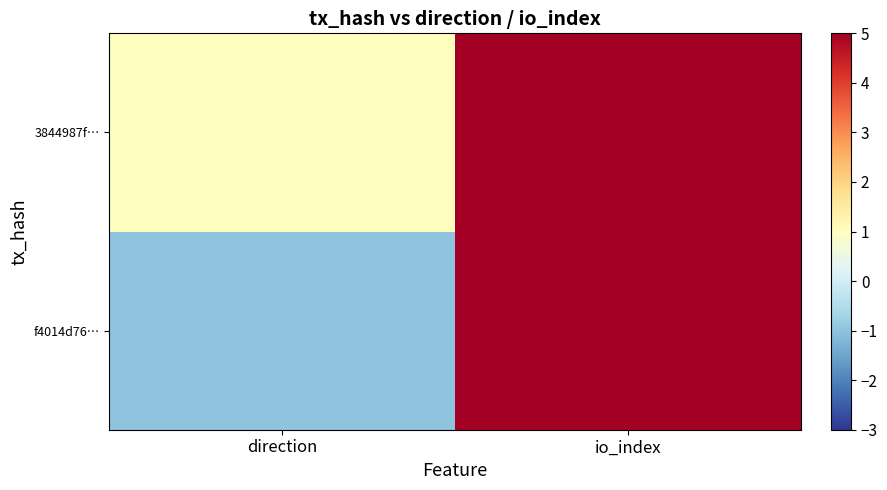

Which category has the highest value across all series?

io_index